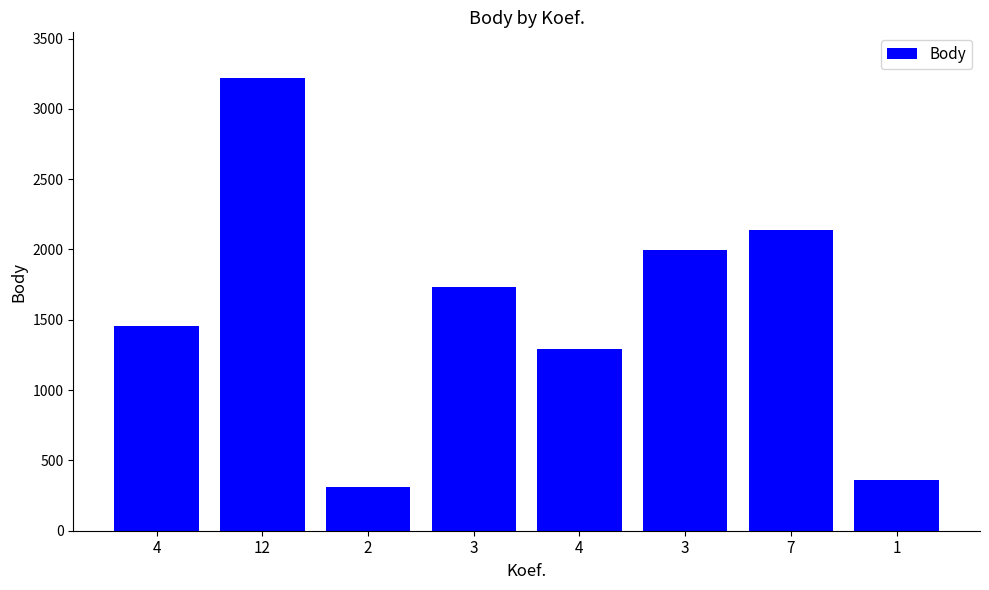

How many series are shown in this chart?

1